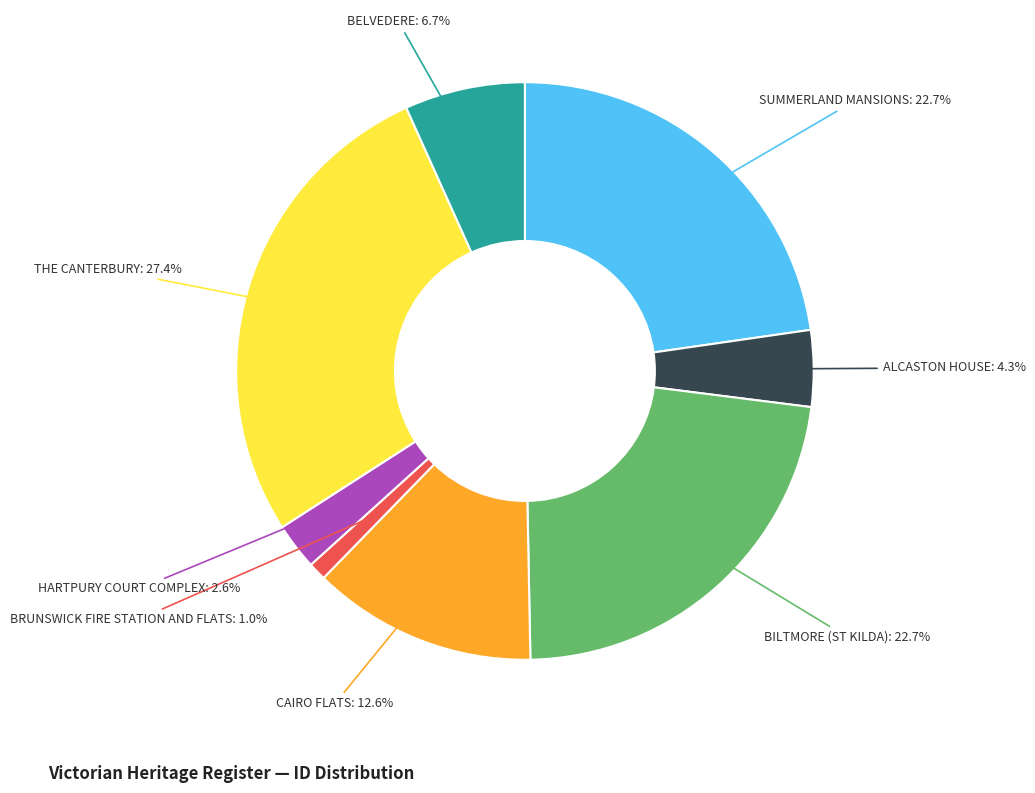

Is there any slice that represents more than half of the pie?

No